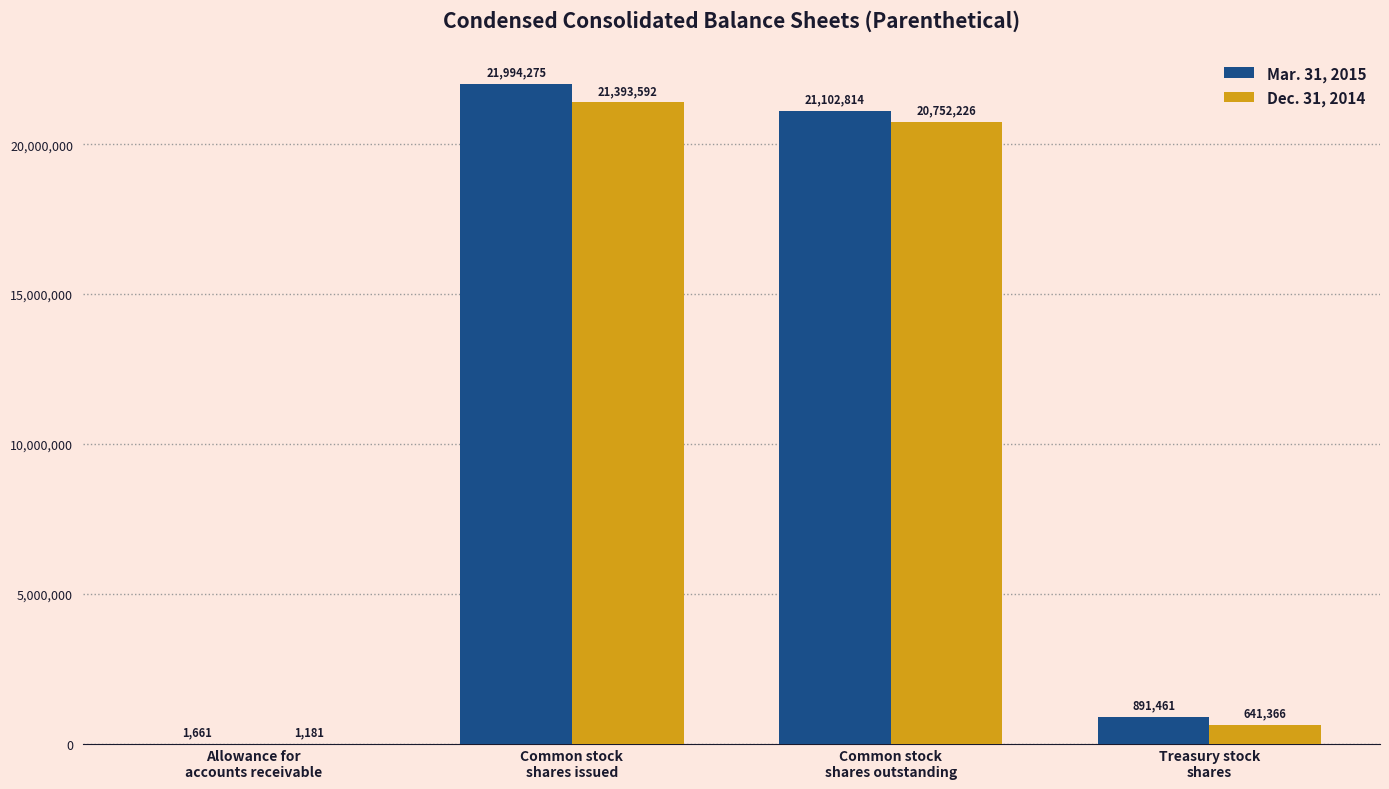

Which series changed the most between Allowance for
accounts receivable and Common stock
shares issued?

Mar. 31, 2015